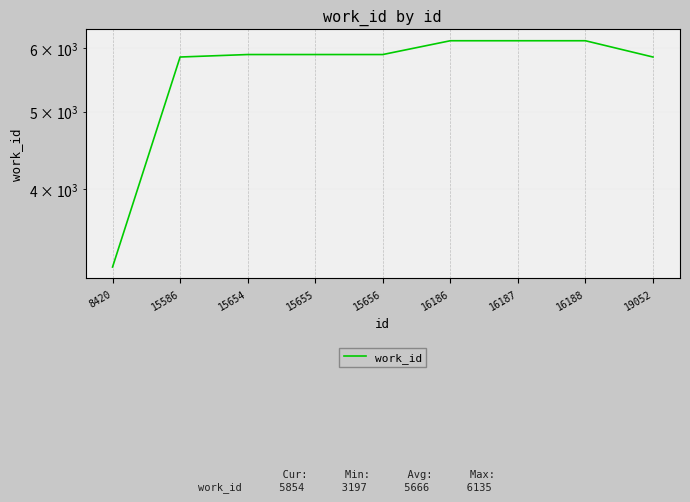

The value at 15654 is 5896. True or false?

True